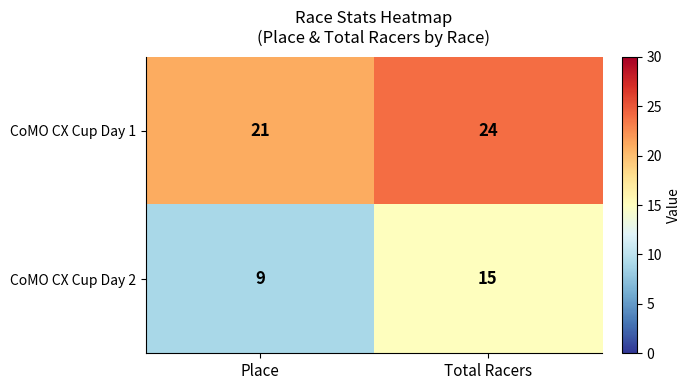

List the series in order of their overall mean, lowest first.

CoMO CX Cup Day 2, CoMO CX Cup Day 1